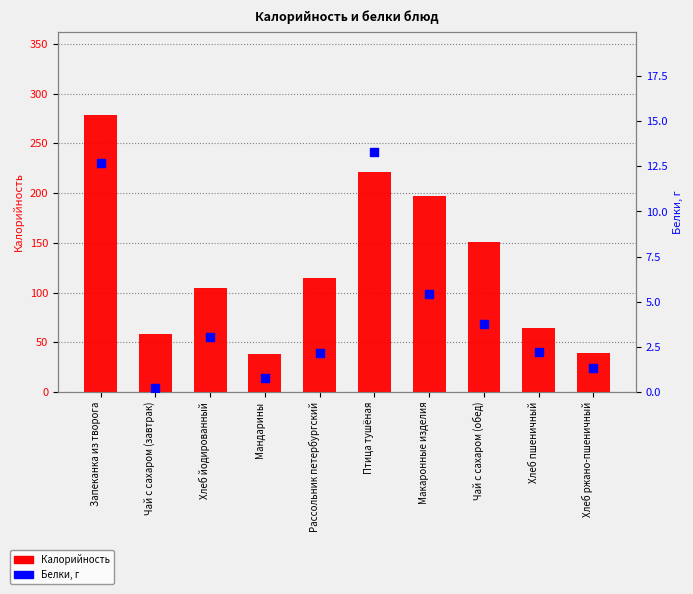

Which series has the largest Y range (max minus min)?

Калорийность